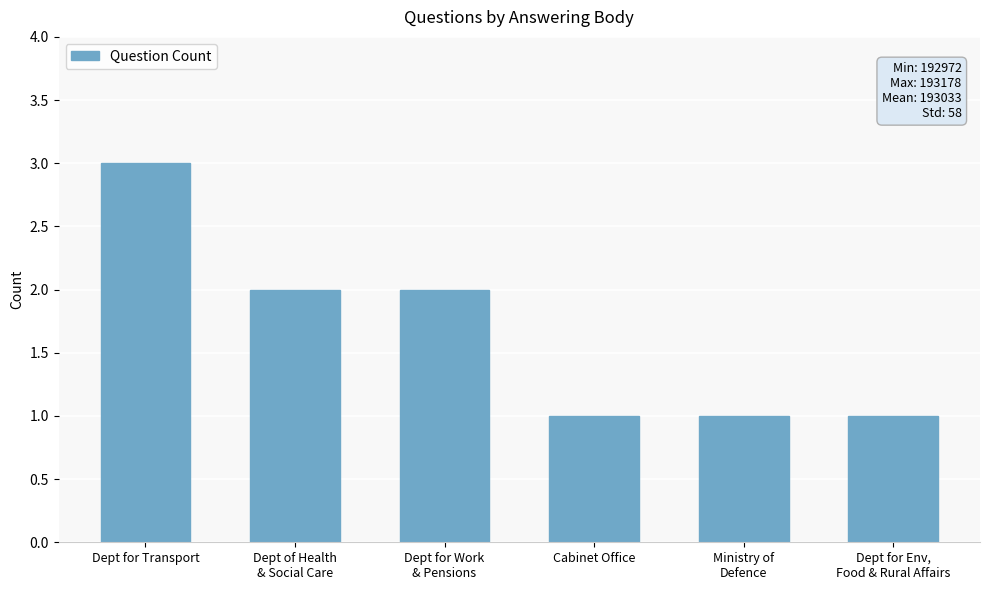

Reading left to right, transcribe all the data shown in this chart.

Dept for Transport=3	Dept of Health
& Social Care=2	Dept for Work
& Pensions=2	Cabinet Office=1	Ministry of
Defence=1	Dept for Env,
Food & Rural Affairs=1